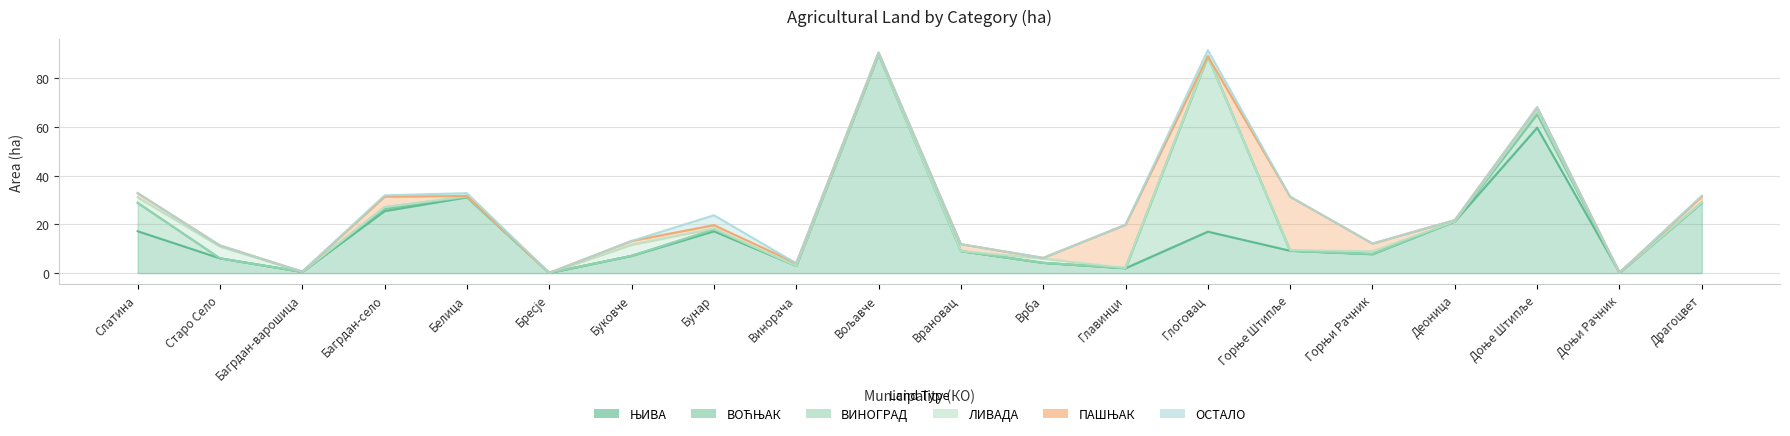

At how many categories does at least one series exceed 84?

1